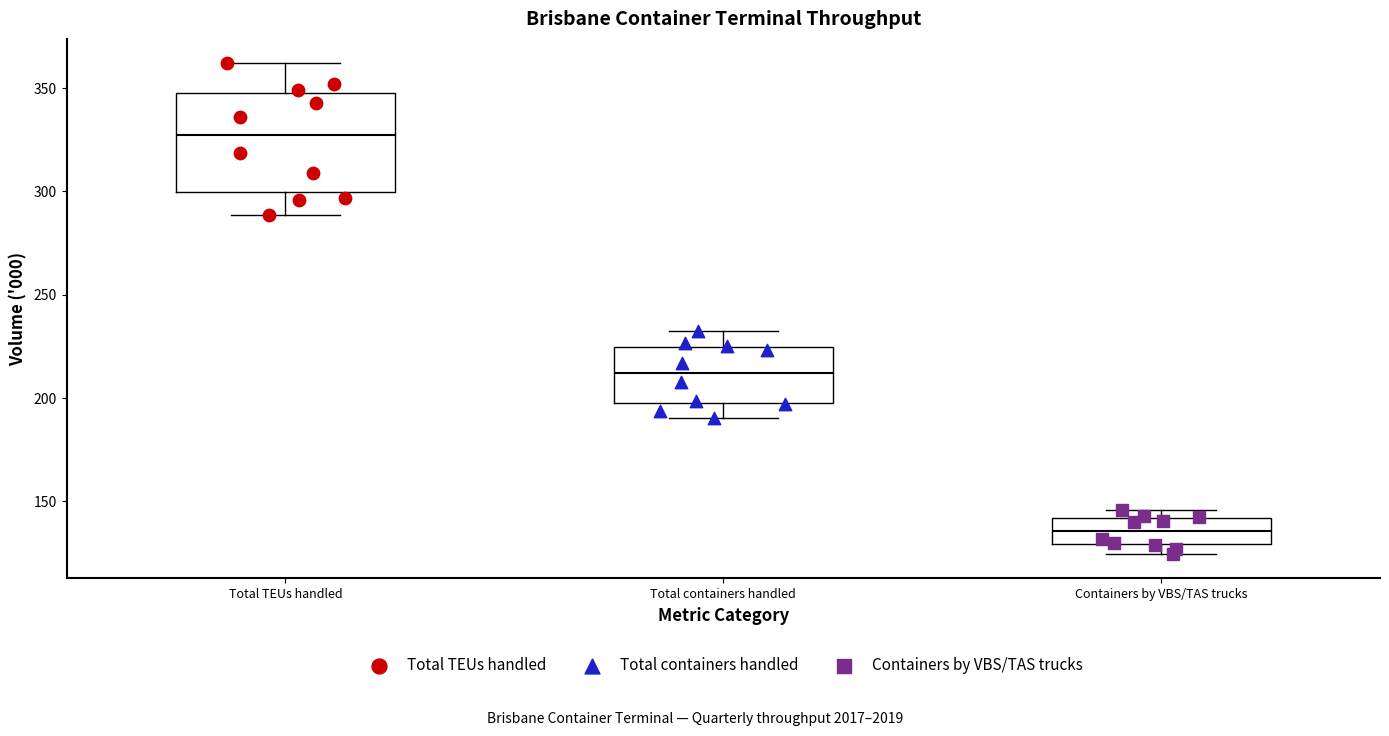

Which box is the tallest, from its lower edge to its upper edge?

Total TEUs handled